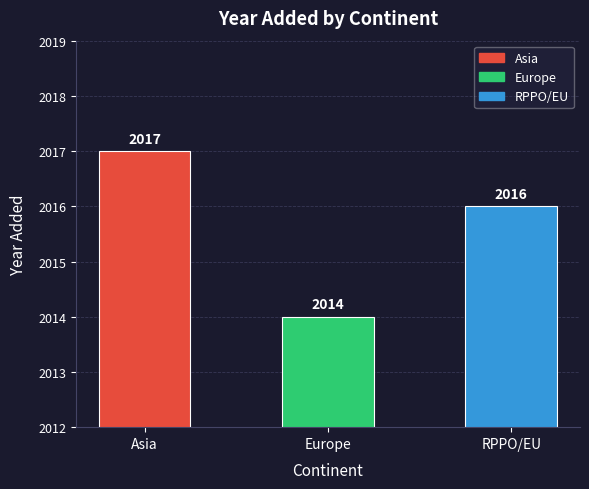

What is the value of the 3rd bar from the left?

2016